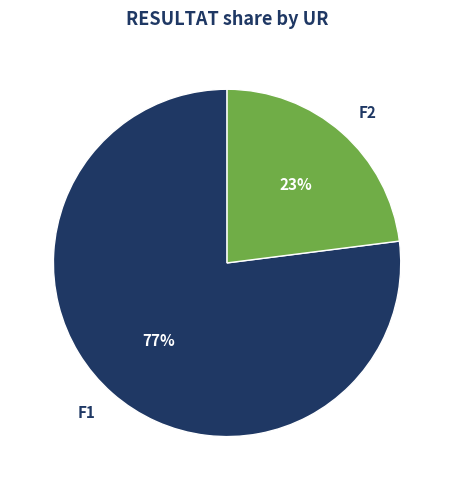

Which category has the biggest portion of the pie?

F1